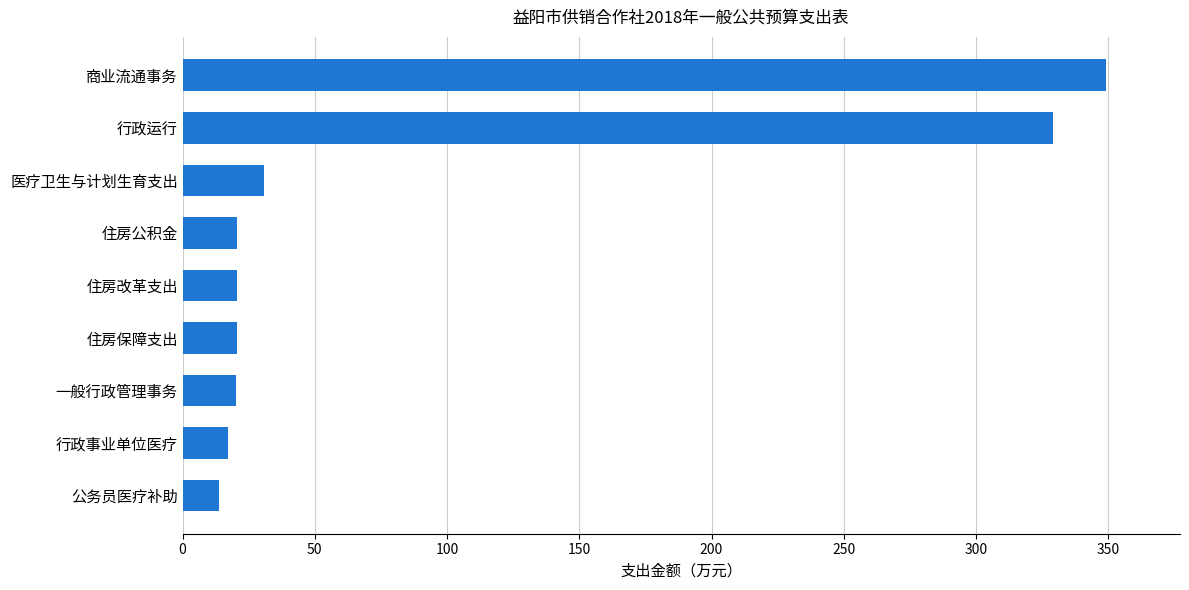

Count the number of categories in the chart.

9